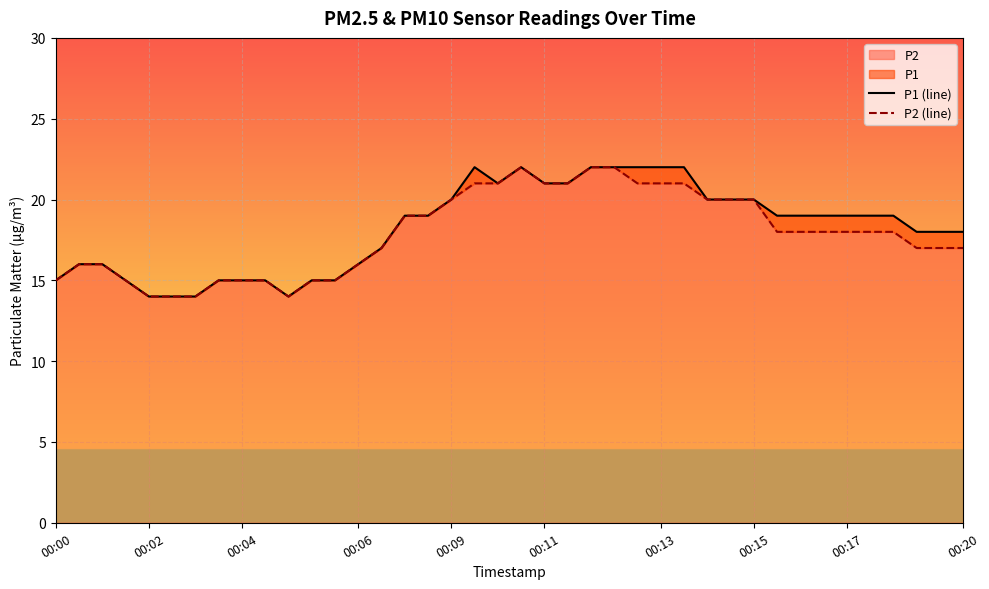

Reading left to right, list all the values displayed in this chart.

P1 (line): 15	16	16	15	14	14	14	15	15	15	14	15	15	16	17	19	19	20	22	21	22	21	21	22	22	22	22	22	20	20	20	19	19	19	19	19	19	18	18	18
P2 (line): 15	16	16	15	14	14	14	15	15	15	14	15	15	16	17	19	19	20	21	21	22	21	21	22	22	21	21	21	20	20	20	18	18	18	18	18	18	17	17	17